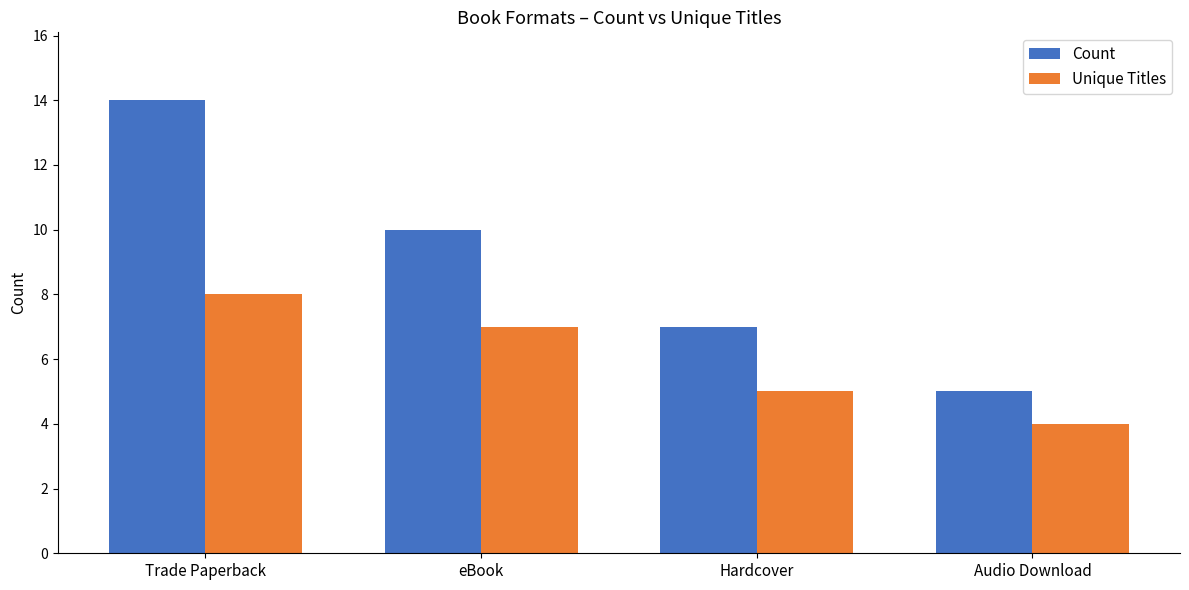

Reading right to left, list all the values displayed in this chart.

Count: 5	7	10	14
Unique Titles: 4	5	7	8